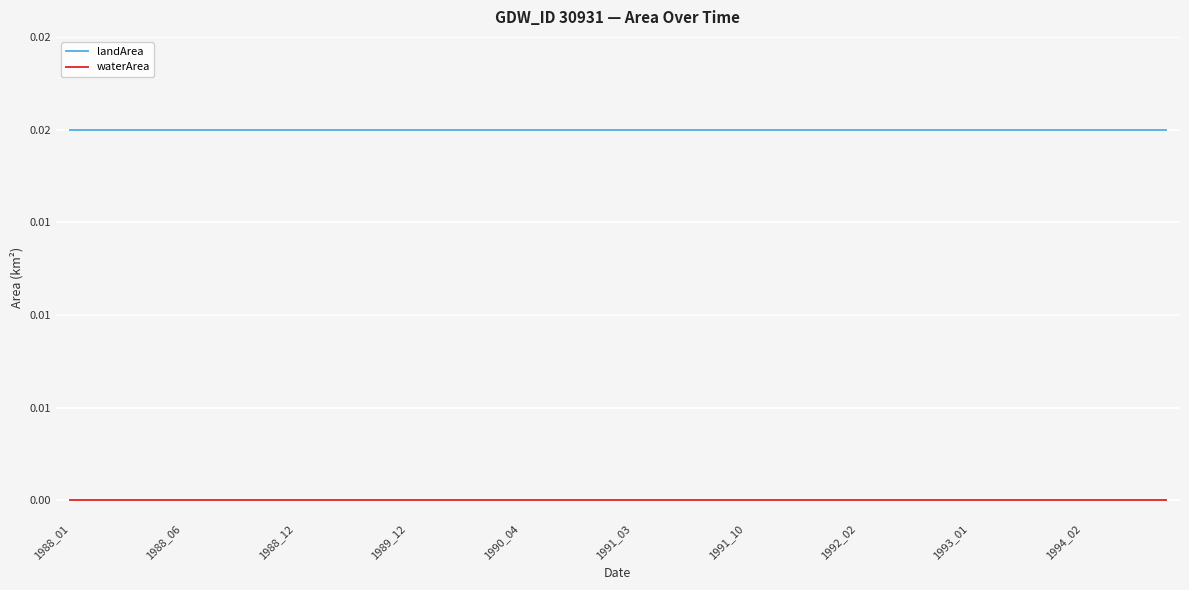

At which category is the sum across all series the highest?

1988_01